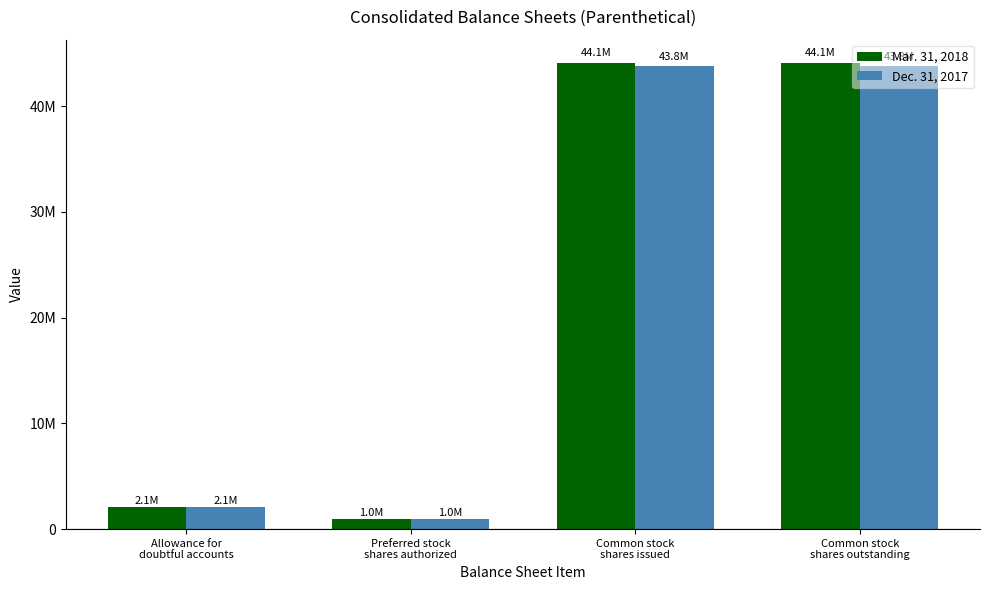

Rank the series by their average value, from lowest to highest.

Dec. 31, 2017, Mar. 31, 2018